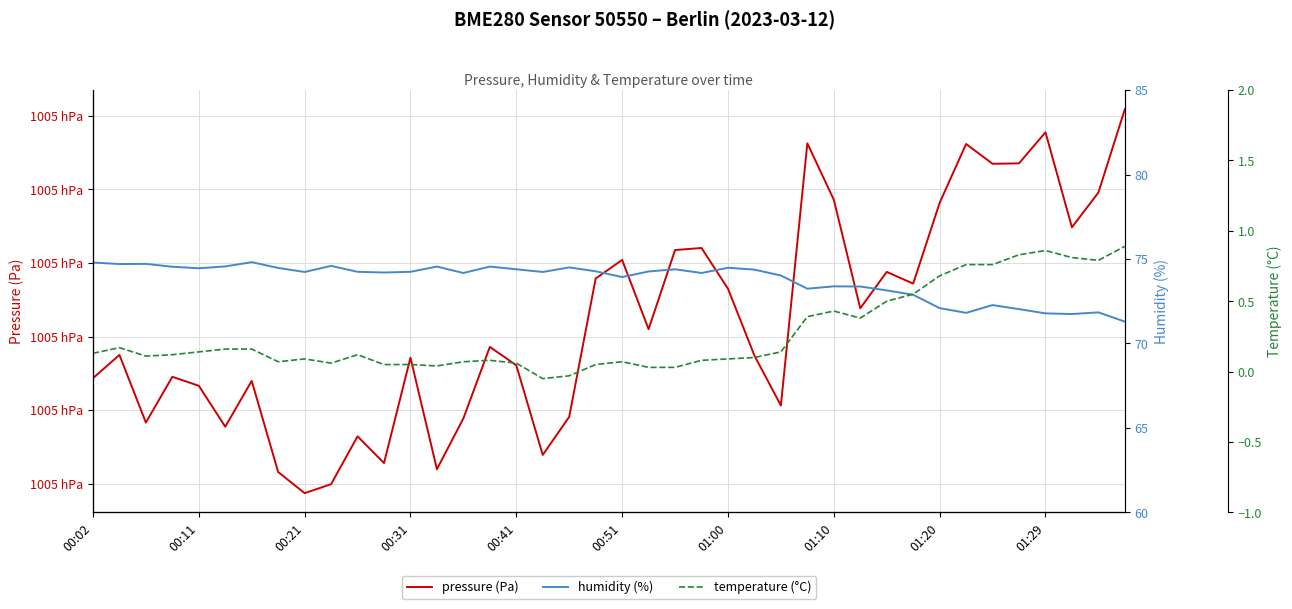

Reading left to right, what are all the values shown in this chart?

pressure (Pa): 100494.3	100497.5	100488.3	100494.5	100493.3	100487.8	100494.0	100481.6	100478.7	100479.9	100486.4	100482.8	100497.1	100482.0	100488.9	100498.6	100496.1	100483.9	100489.1	100507.9	100510.4	100501.0	100511.8	100512.0	100506.5	100497.4	100490.6	100526.2	100518.6	100503.8	100508.8	100507.2	100518.2	100526.2	100523.5	100523.5	100527.8	100514.8	100519.6	100530.9
humidity (%): 74.8	74.7	74.7	74.5	74.5	74.6	74.8	74.5	74.2	74.6	74.2	74.2	74.2	74.5	74.2	74.5	74.4	74.2	74.5	74.3	73.9	74.3	74.4	74.2	74.5	74.4	74.0	73.2	73.4	73.4	73.1	72.9	72.1	71.8	72.3	72.0	71.8	71.7	71.8	71.3
temperature (°C): 0.1	0.2	0.1	0.1	0.1	0.2	0.2	0.1	0.1	0.1	0.1	0.1	0.1	0.0	0.1	0.1	0.1	-0.1	-0.0	0.1	0.1	0.0	0.0	0.1	0.1	0.1	0.1	0.4	0.4	0.4	0.5	0.6	0.7	0.8	0.8	0.8	0.9	0.8	0.8	0.9